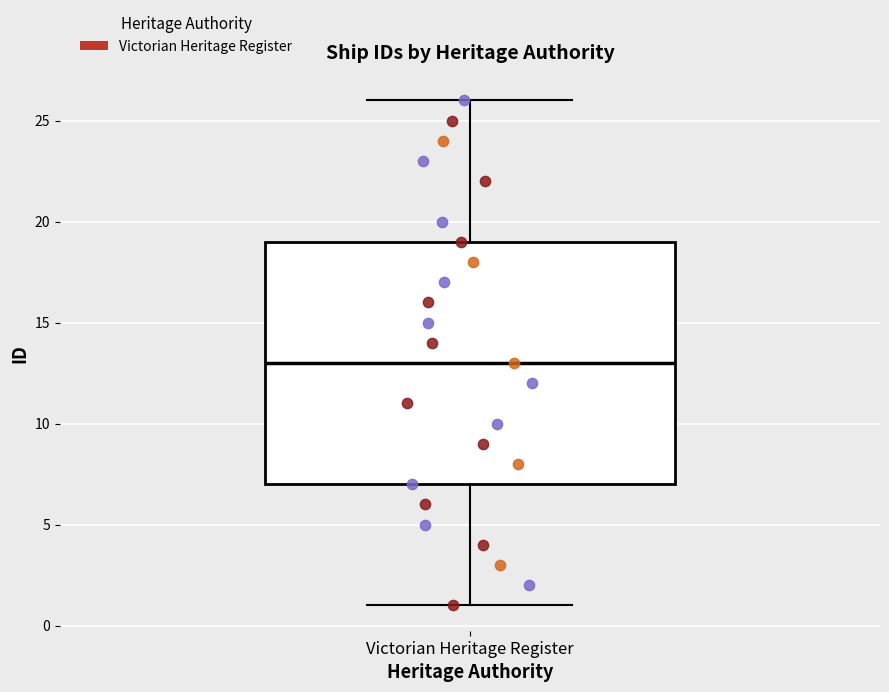

Transcribe this box plot: give where the median line is, the range the box spans, and where the two whiskers end, as read against the y-axis. The values are not printed on the chart, so give them approximately, as read against the axis.

median 13, box 7 to 19, whiskers 1 to 26